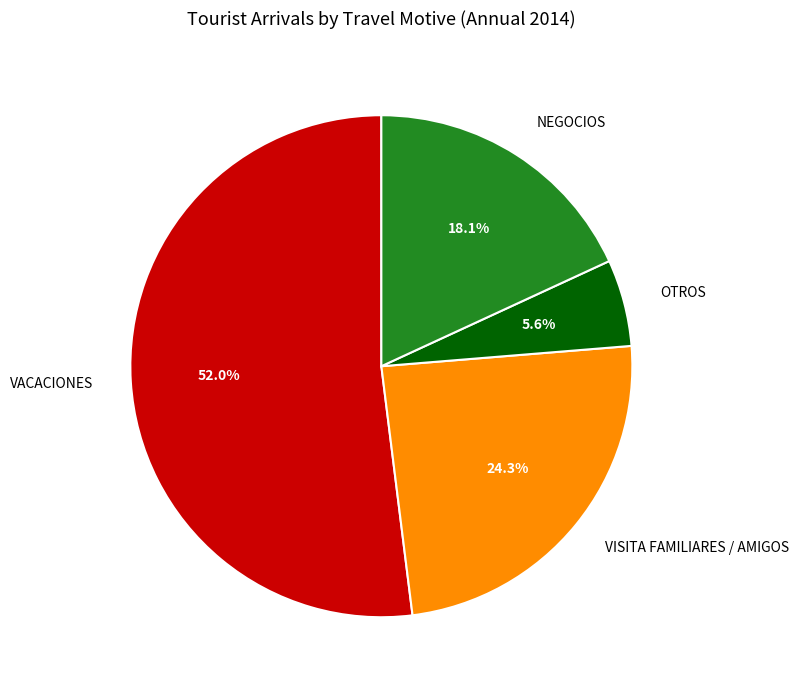

True or false: VACACIONES accounts for 46% of the total.

False